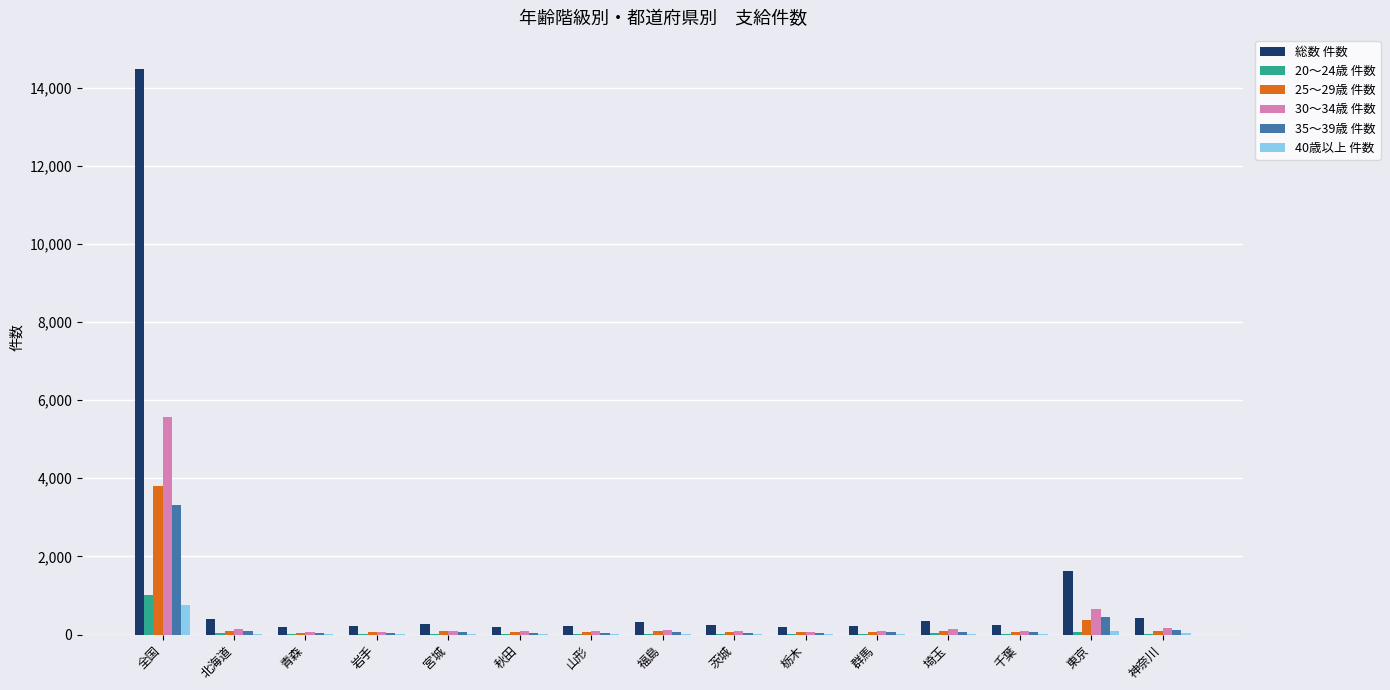

Which label corresponds to the largest value in the chart?

全国